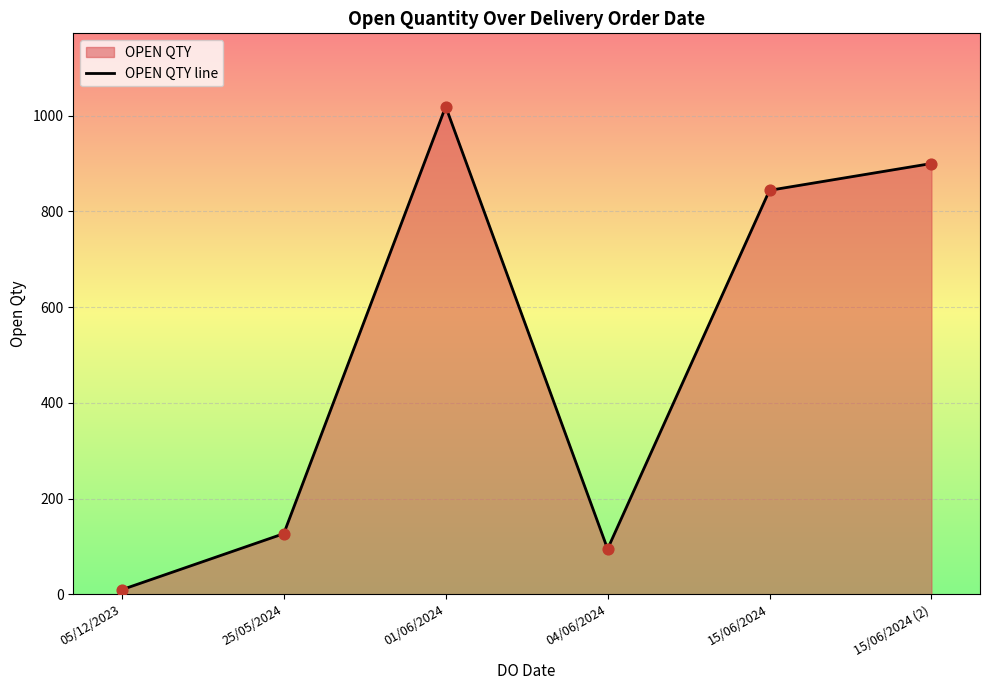

Which has a higher value, 04/06/2024 or 05/12/2023?

04/06/2024